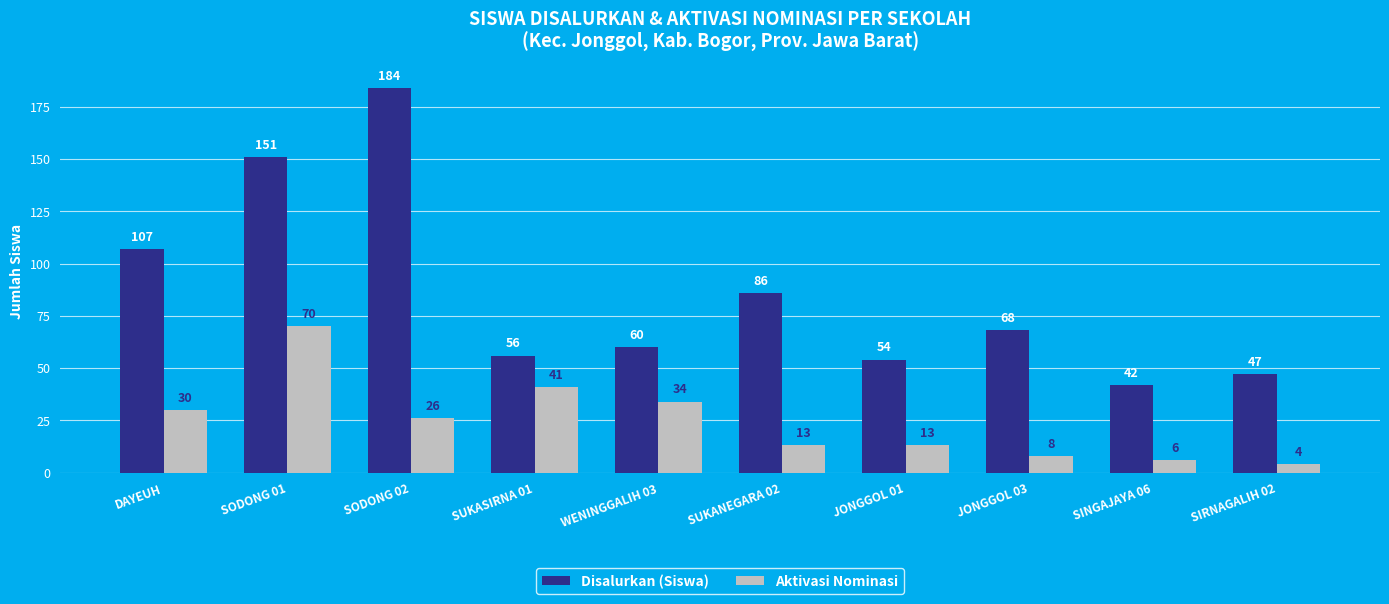

What are all the series names shown in the legend?

Disalurkan (Siswa), Aktivasi Nominasi